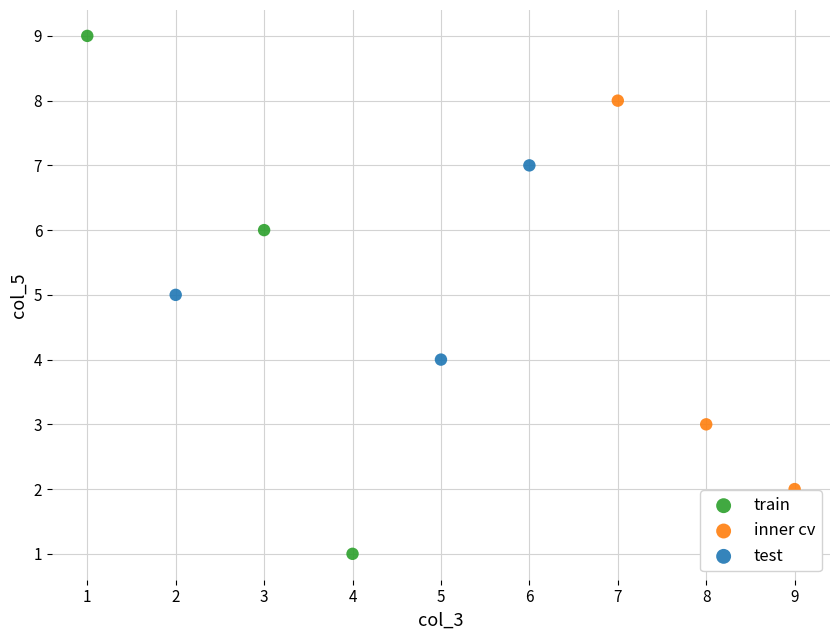

Which series contains the lowest Y value?

train